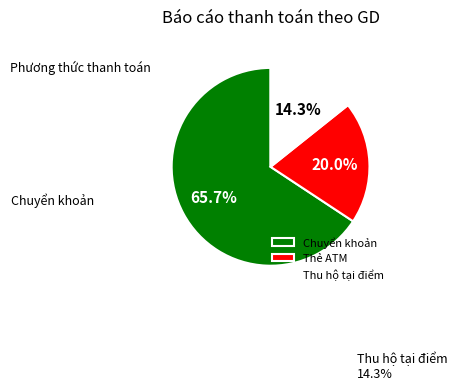

Between Thu hộ tại điểm and Thẻ ATM, which is larger?

Thẻ ATM